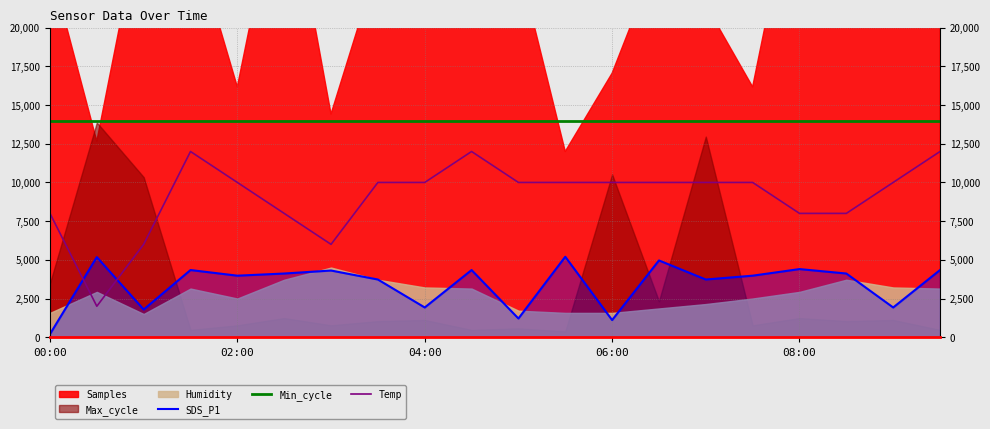

True or false: SDS_P1 and Min_cycle cross at least once.

False